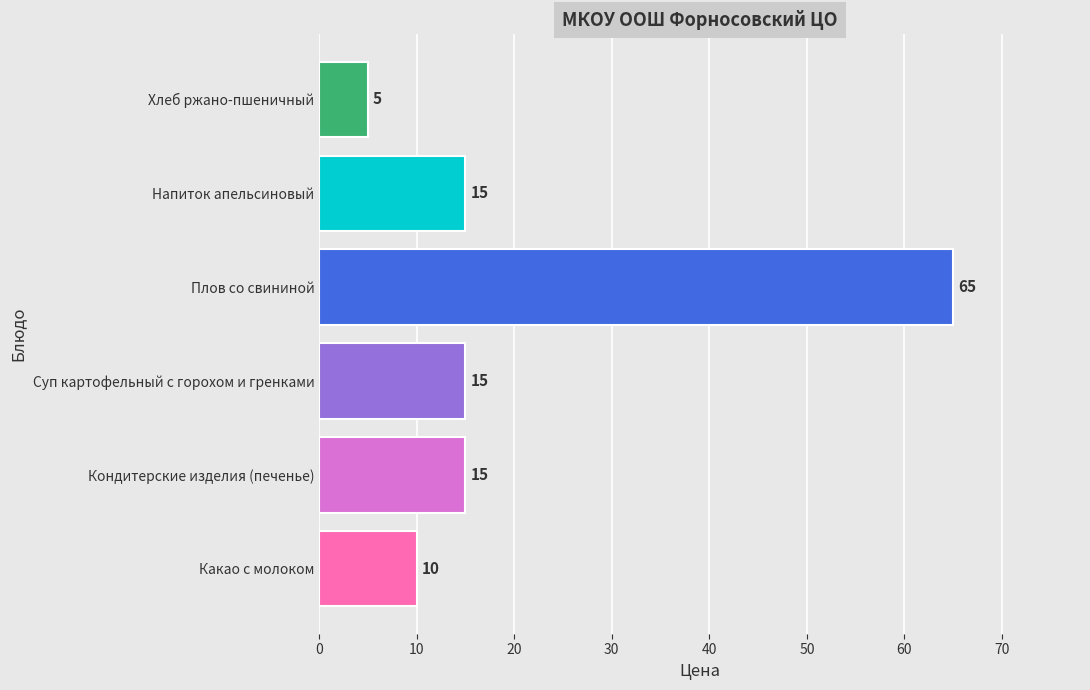

True or false: the data shows 20 at Суп картофельный с горохом и гренками.

False